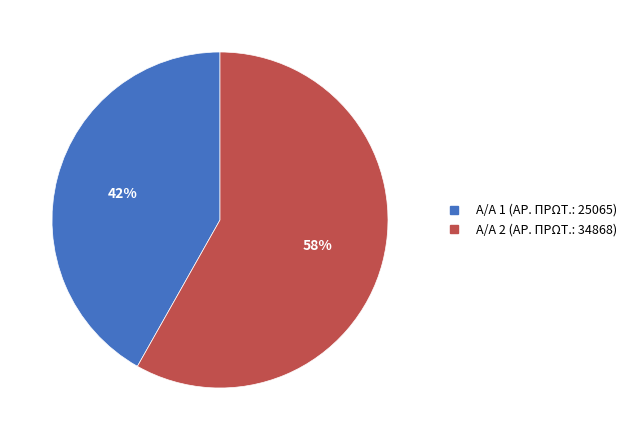

To the nearest percent, what is the average slice percentage?

50%